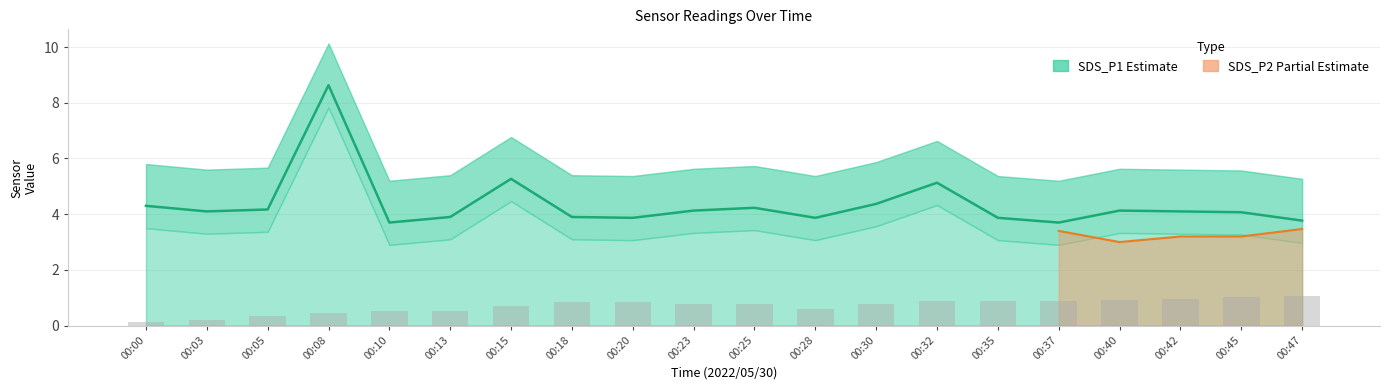

True or false: SDS_P1 has a value of 6.6 at 00:42.

False